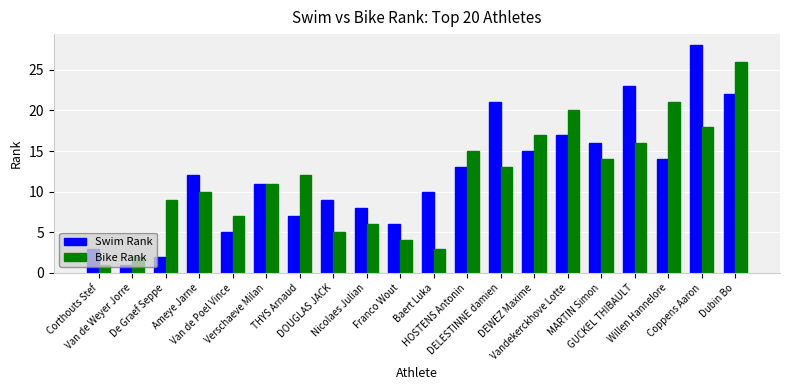

Which series changed the most between Corthouts Stef and Van de Poel Vince?

Bike Rank